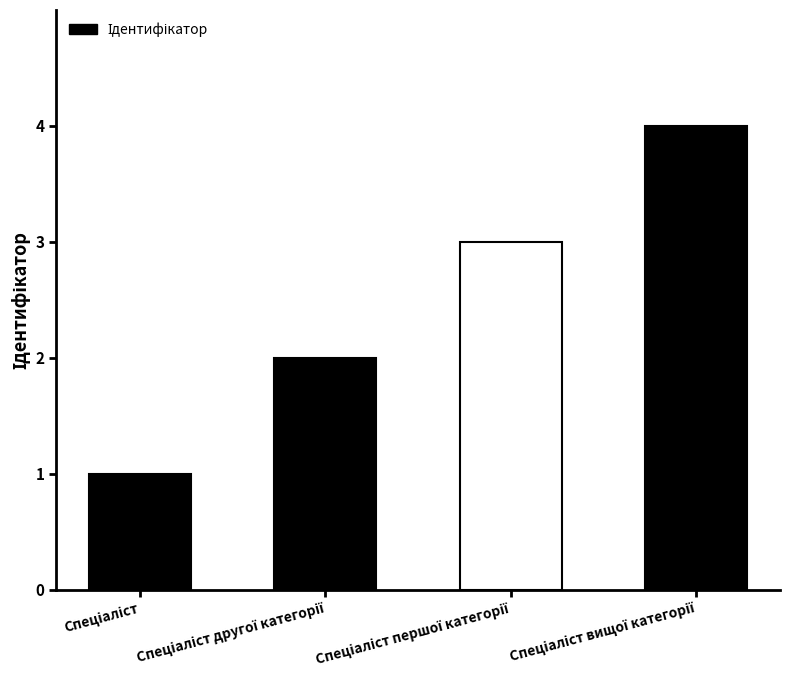

What is the difference between the values at Спеціаліст першої категорії and Спеціаліст другої категорії?

1